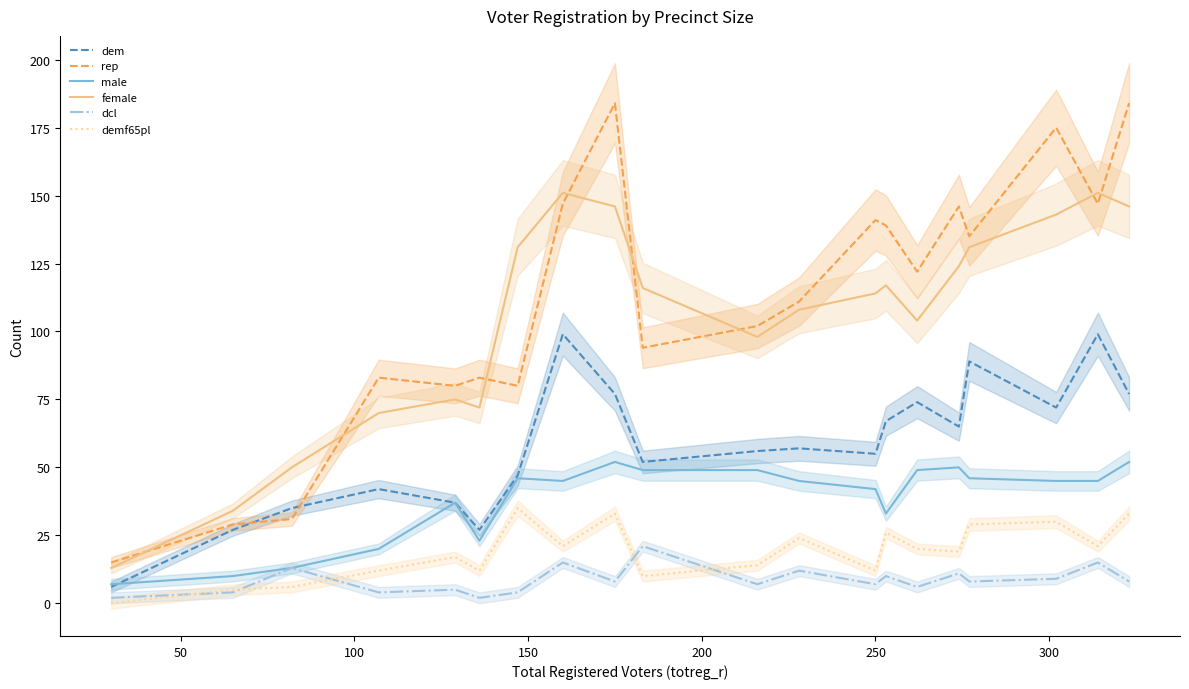

True or false: dcl and rep intersect in this chart.

False